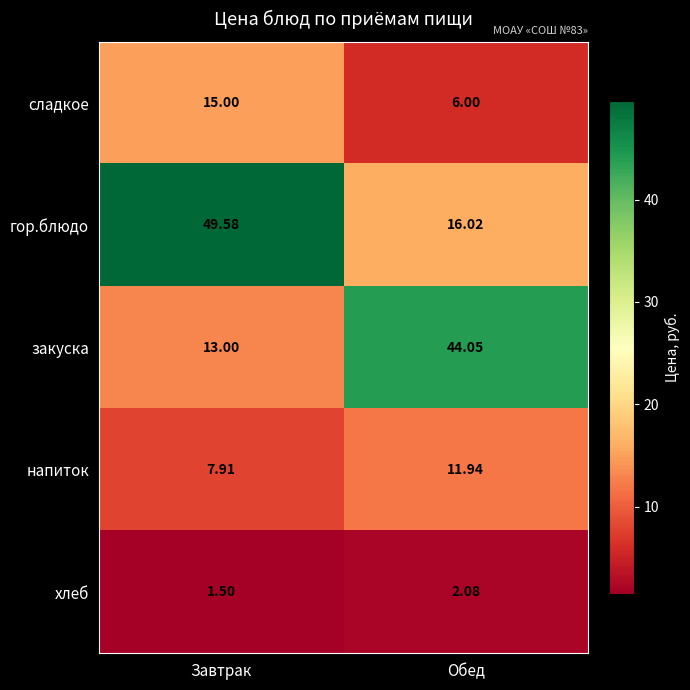

Is the value of сладкое at Завтрак greater than the value of гор.блюдо at Завтрак?

No